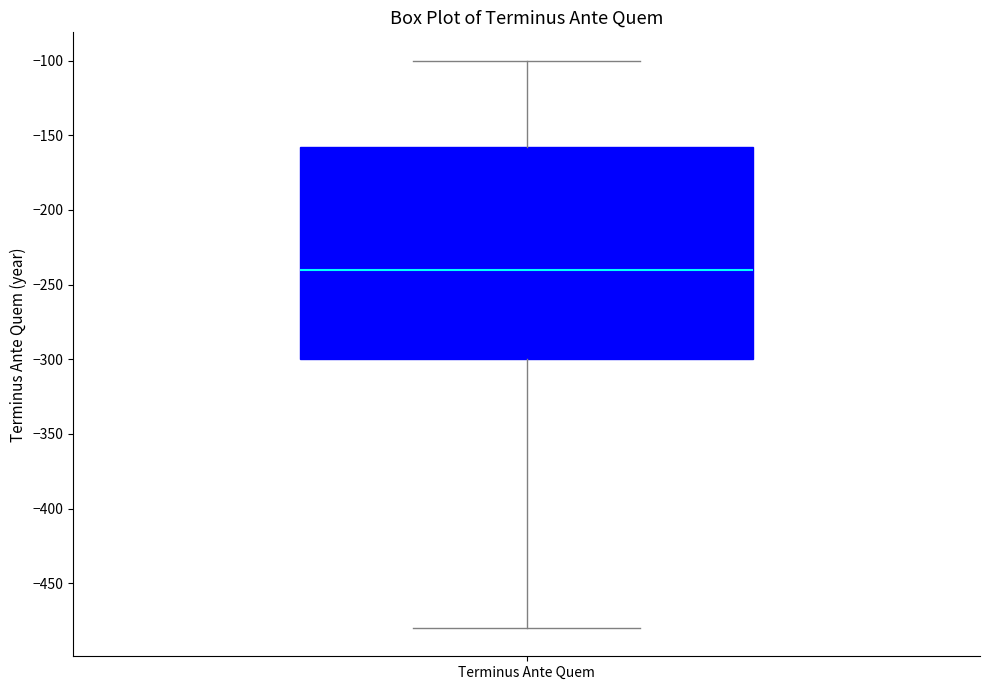

Transcribe this box plot: give where the median line is, the range the box spans, and where the two whiskers end, as read against the y-axis. The values are not printed on the chart, so give them approximately, as read against the axis.

median -240, box -300 to -155, whiskers -480 to -100